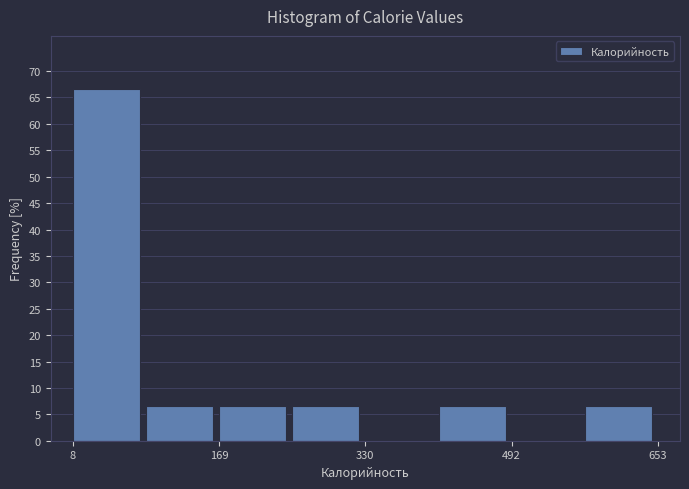

What is the height of the bar covering 80 to 160 on the x-axis? Neither the bar edges nor the heights are printed on the chart, so give them approximately, as read against the axes.

6.5